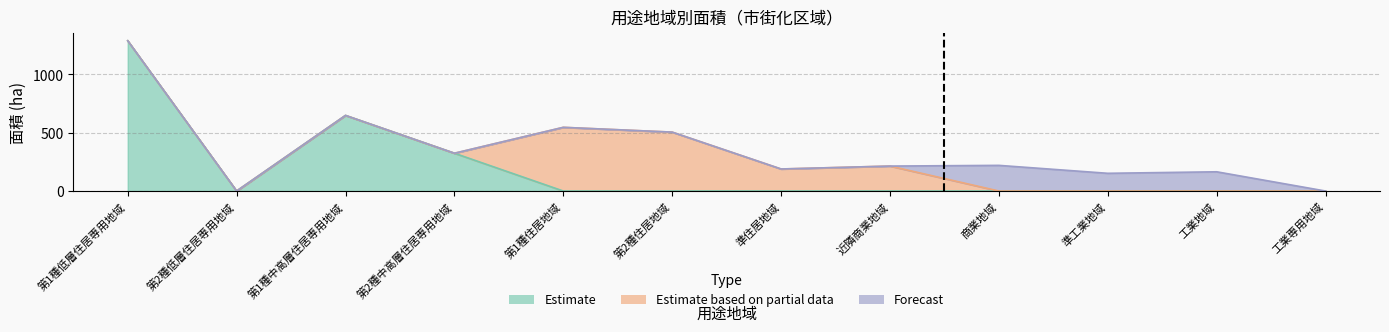

How many positive values are there?

10